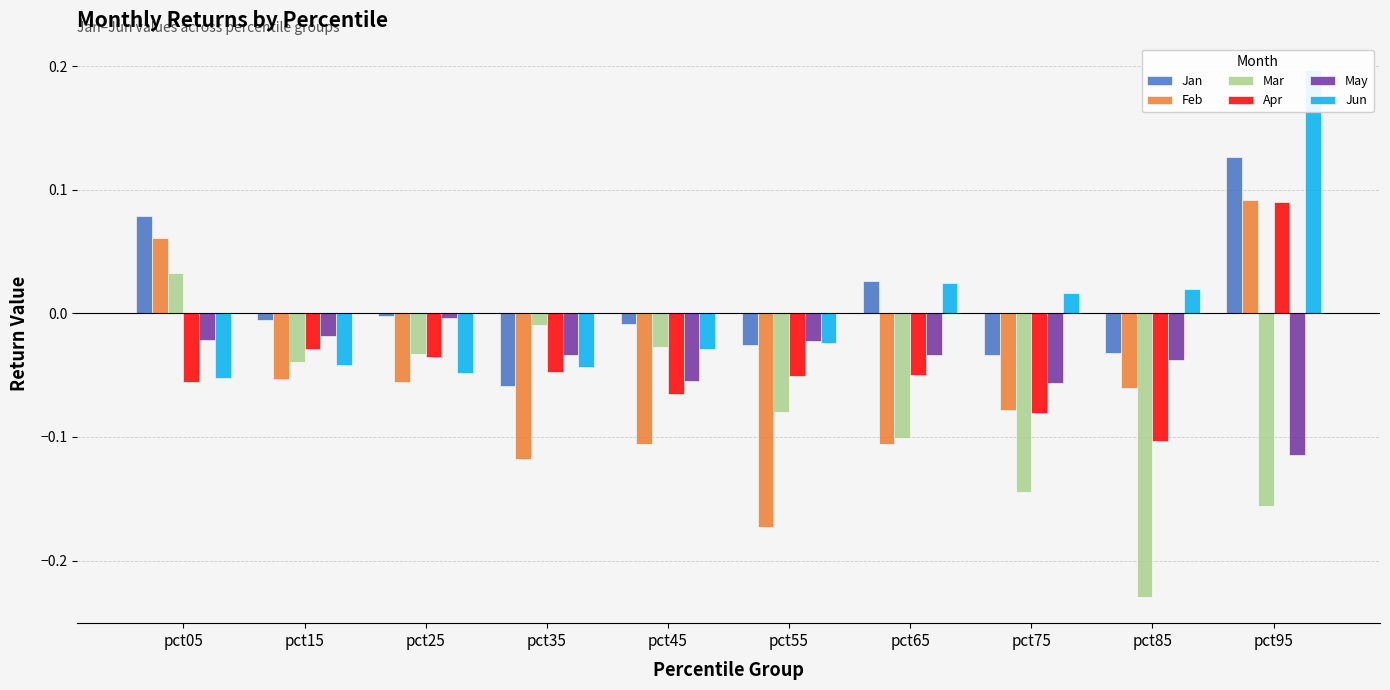

Is it true that Jan equals -0.0 at pct45?

True